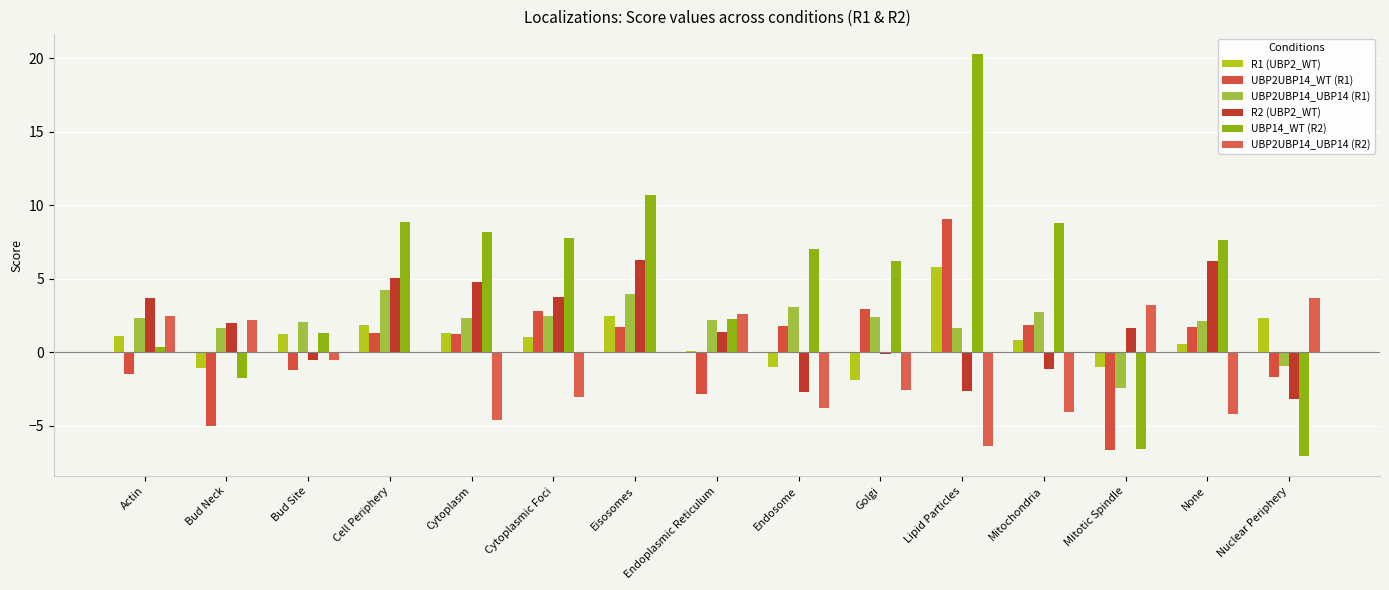

What is the sum of the UBP2UBP14_WT (R1) values at Cytoplasmic Foci and Mitotic Spindle?

-3.9